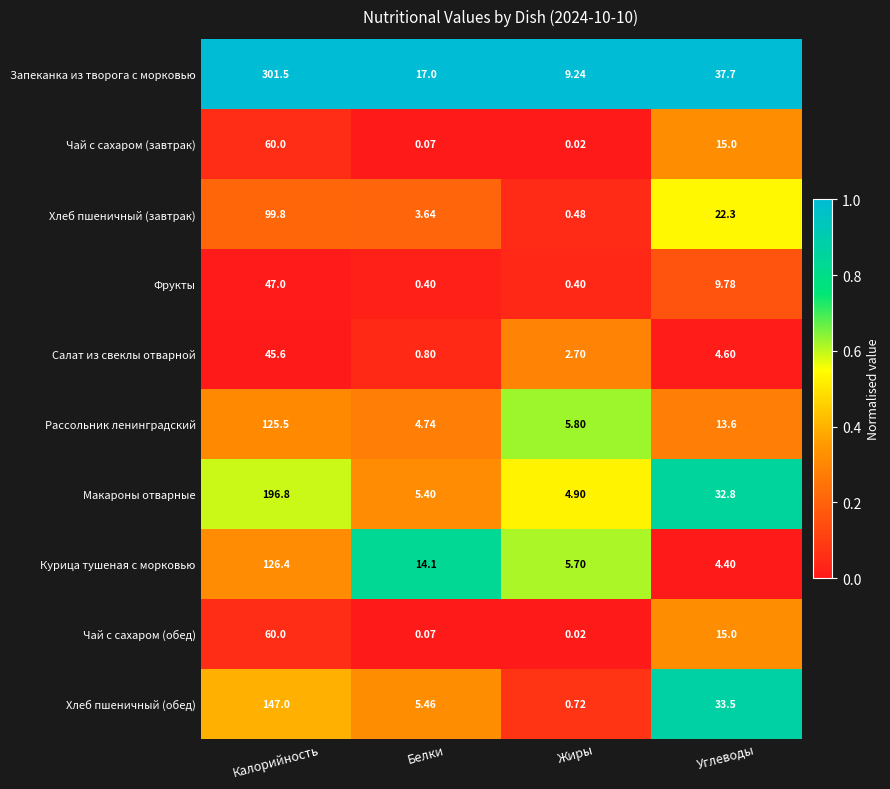

Rank the categories by Чай с сахаром (завтрак) value from lowest to highest.

Жиры, Белки, Углеводы, Калорийность